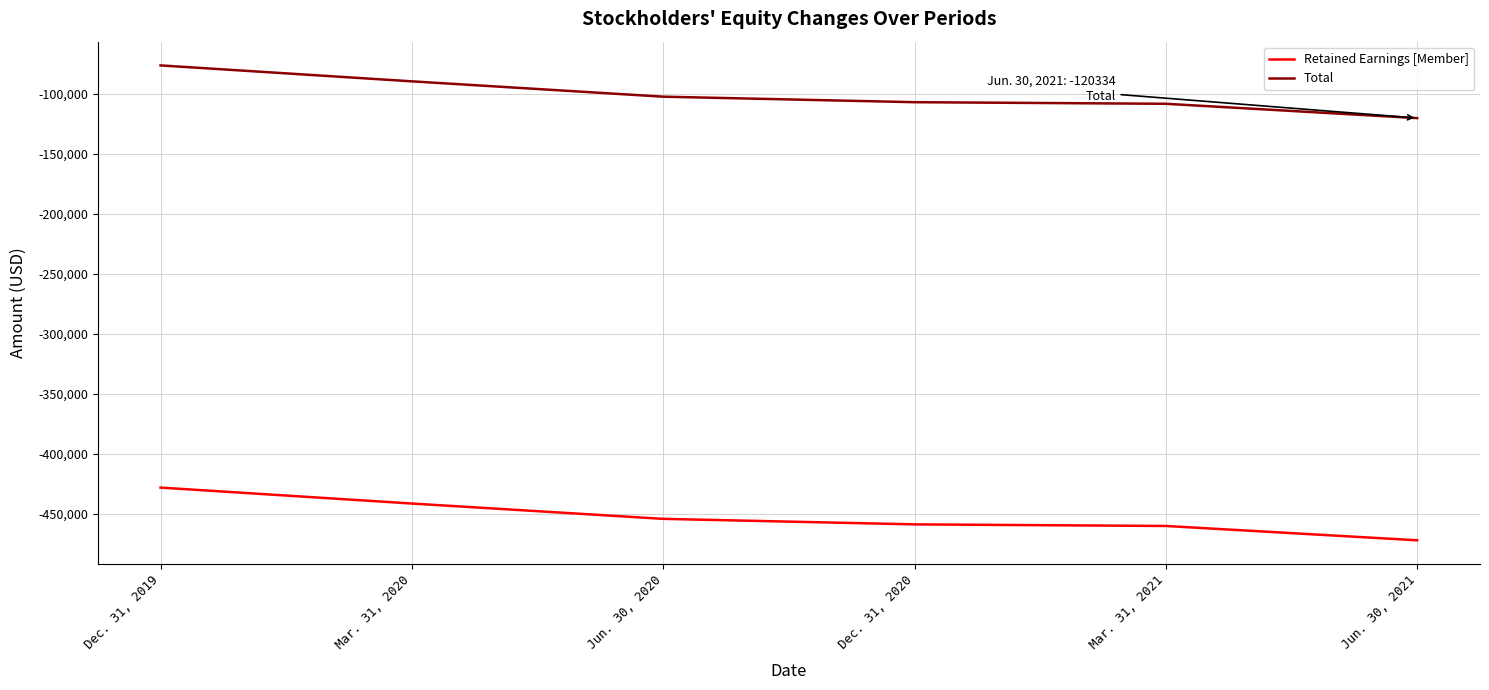

What is the difference between the second highest and minimum values in the Retained Earnings [Member] series?

30652